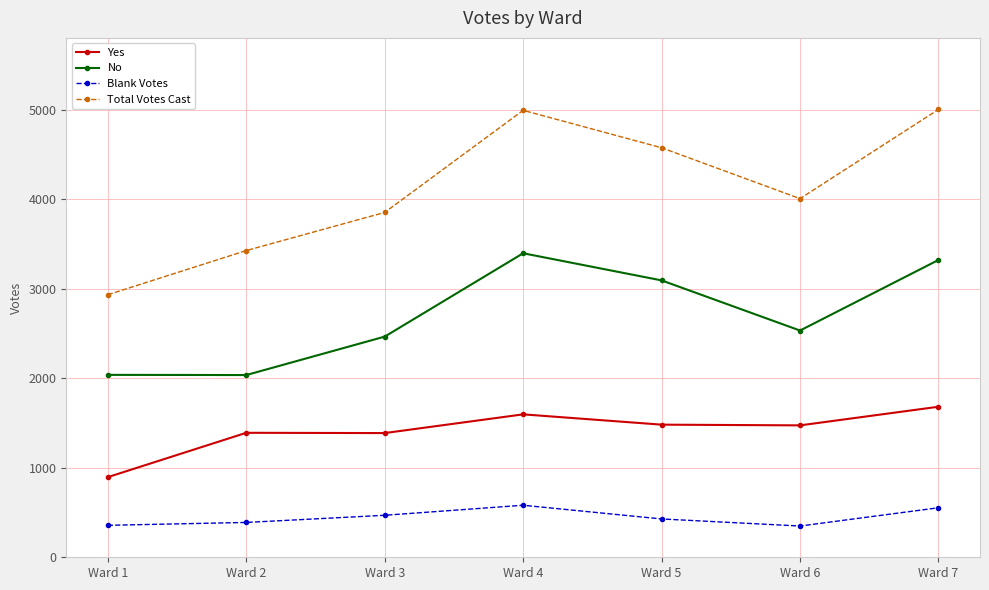

At Ward 7, list the series in order from smallest to largest.

Blank Votes, Yes, No, Total Votes Cast